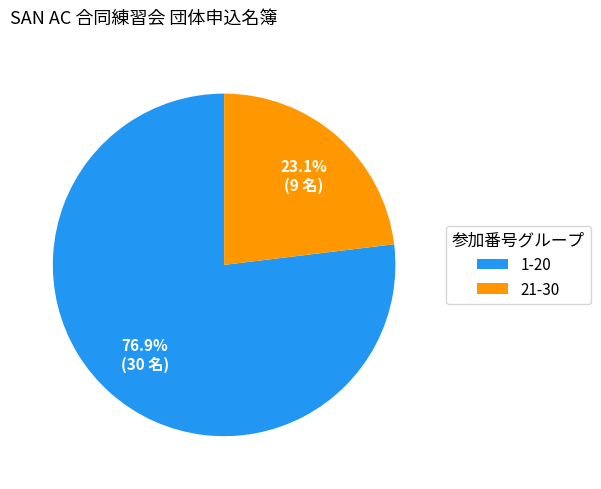

To the nearest percent, what portion does 1-20 represent?

77%